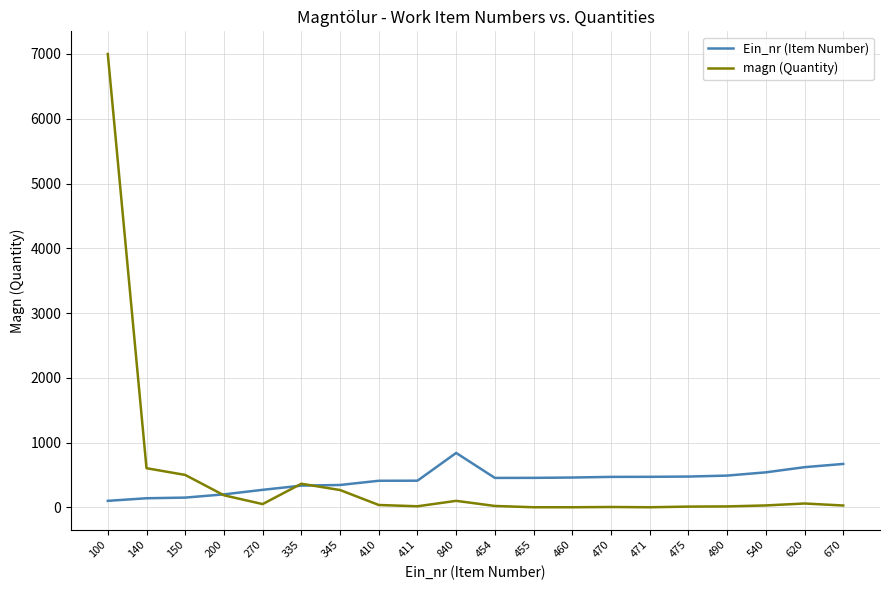

Rank the series at 471 from lowest to highest value.

magn (Quantity), Ein_nr (Item Number)